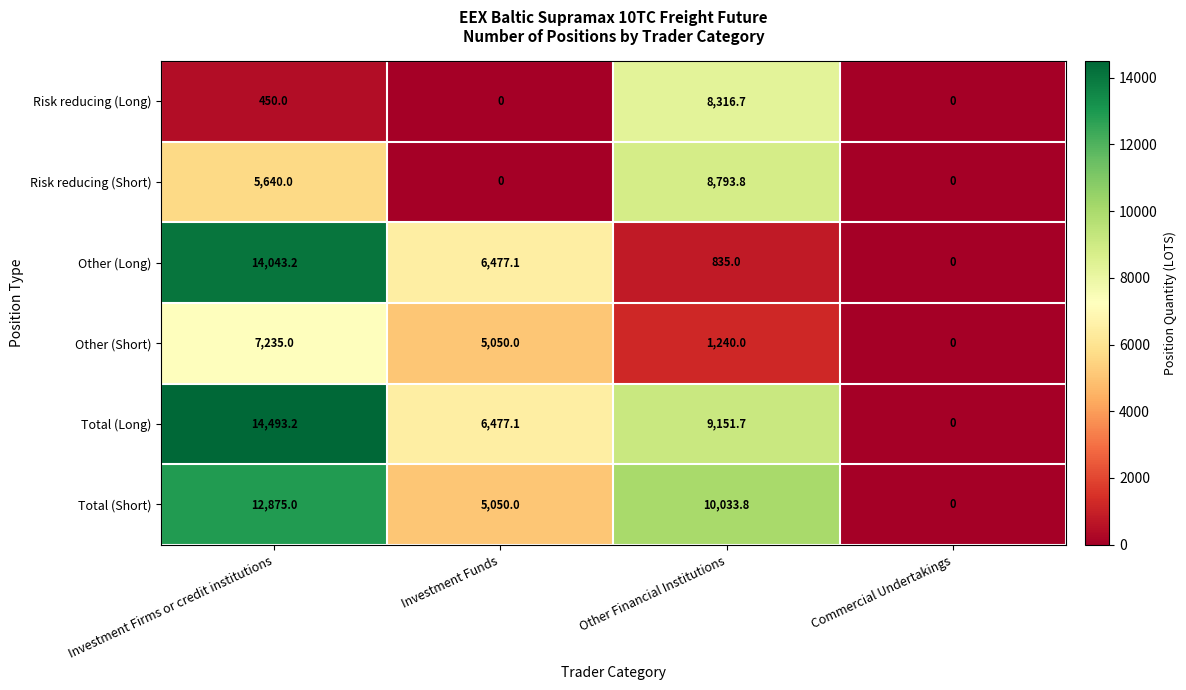

What is the total value across all series at Investment Firms or credit institutions?

54736.4